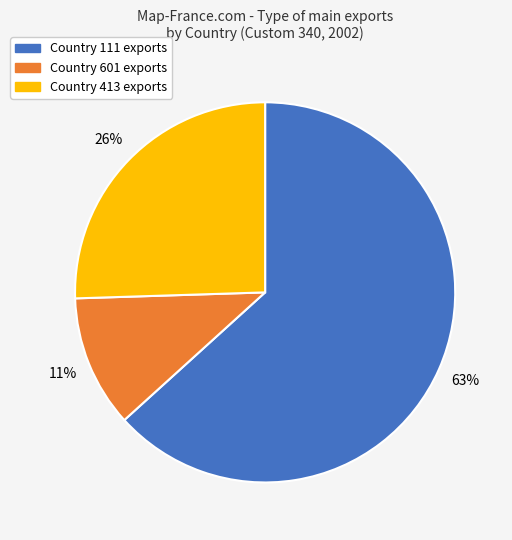

To the nearest percent, what is the average slice percentage?

33%